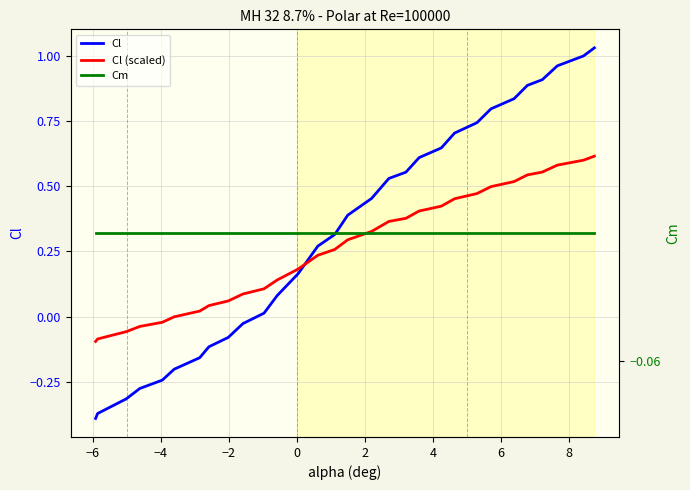

How many series are shown in this chart?

3